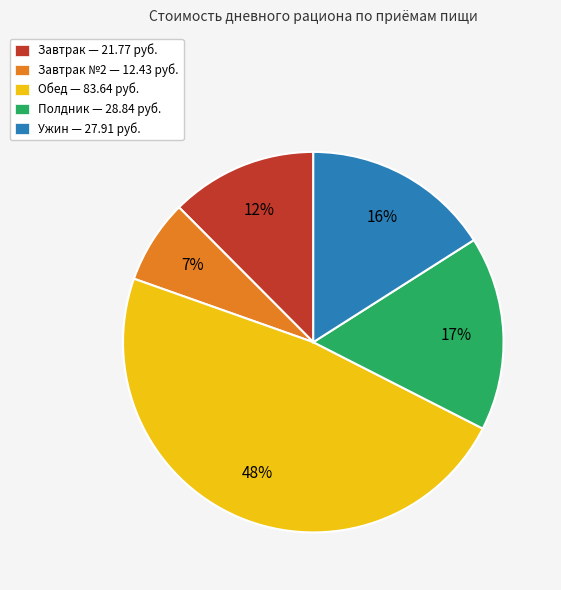

To the nearest percent, what percentage of the pie is Завтрак №2 — 12.43 руб.?

7%